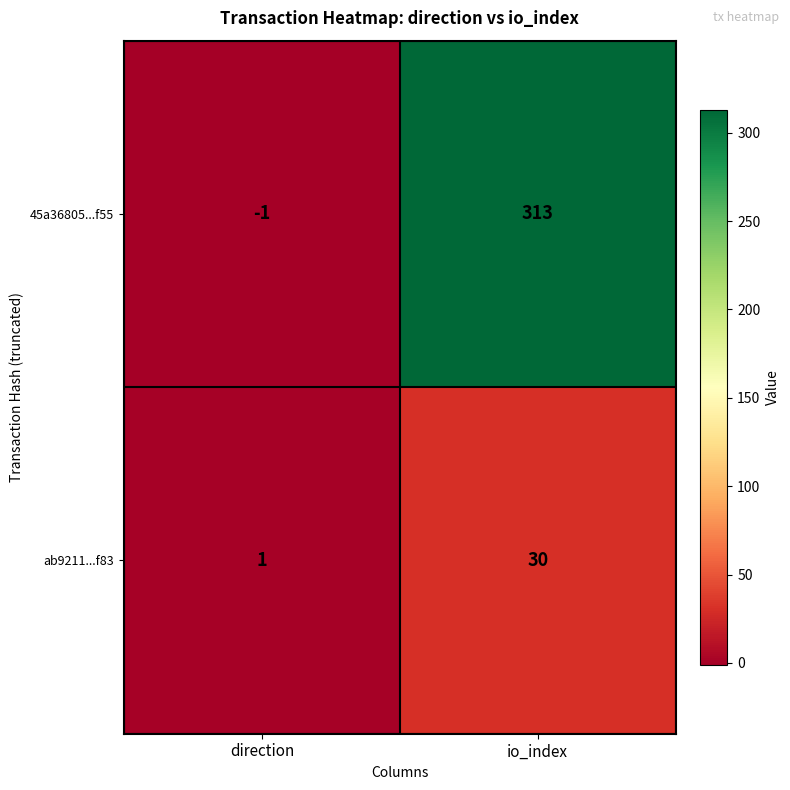

What is the spread (max minus min) of values at io_index?

283